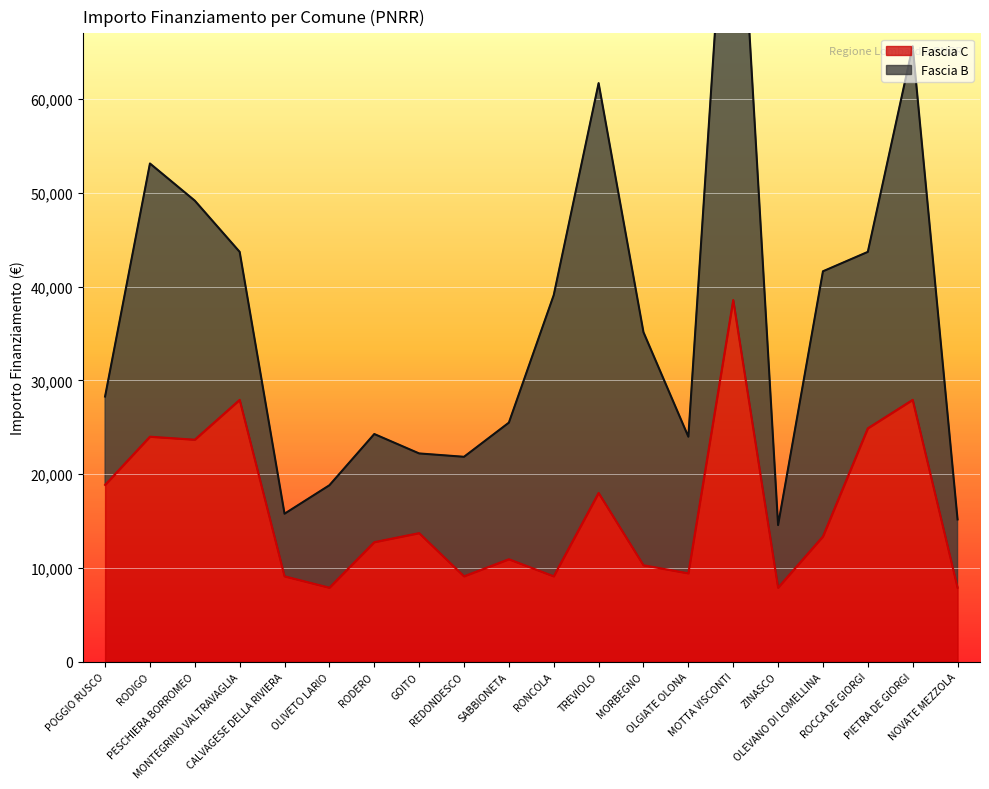

What is the smallest value displayed?

7891